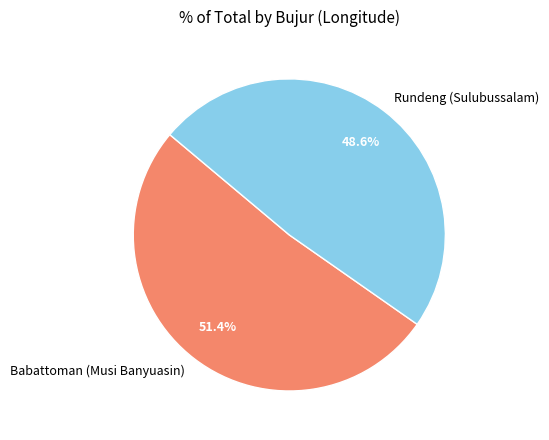

What is the total percentage of Rundeng (Sulubussalam) and Babattoman (Musi Banyuasin)?

100.0%